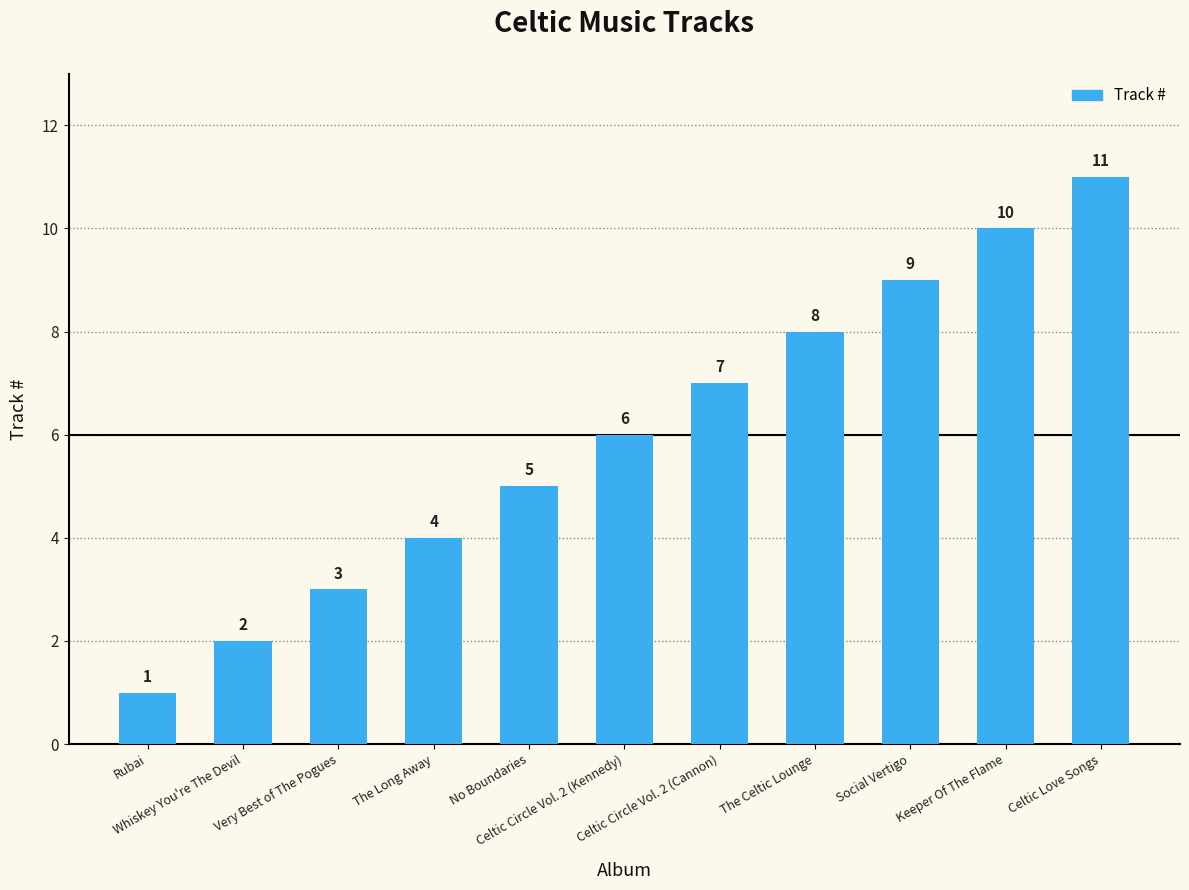

What is the label of the 10th bar from the right?

Whiskey You're The Devil